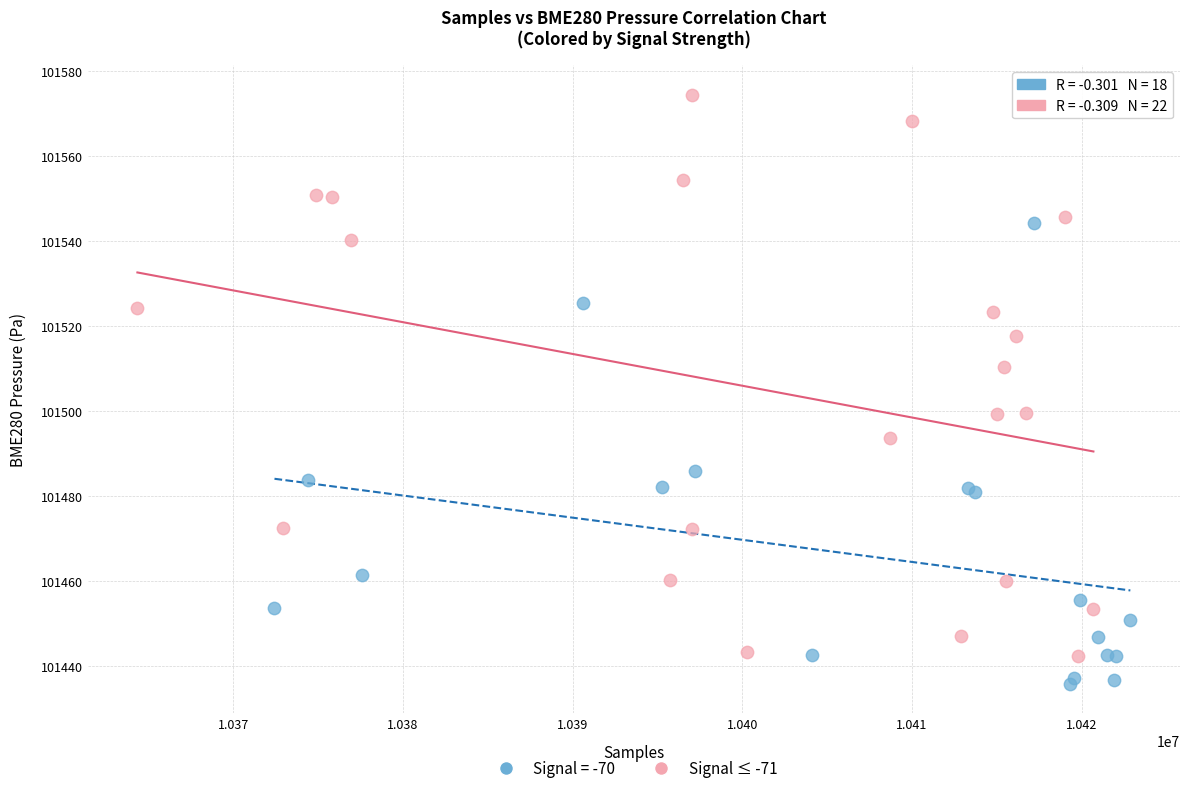

Which series has the widest spread of Y values?

Signal ≤ -71